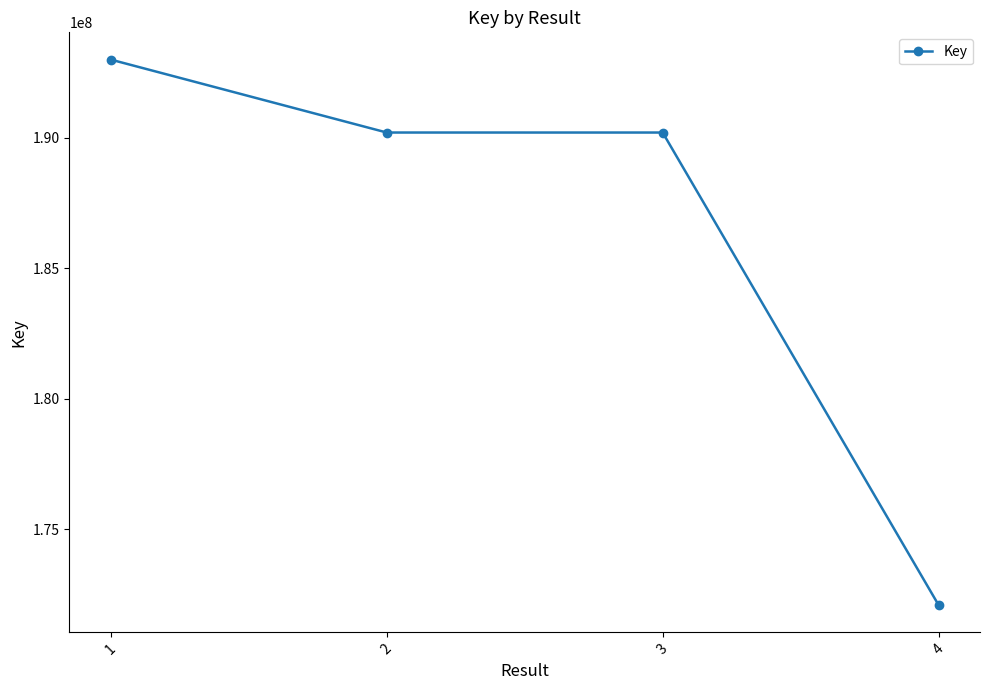

At which category does the chart reach its peak across all series?

1